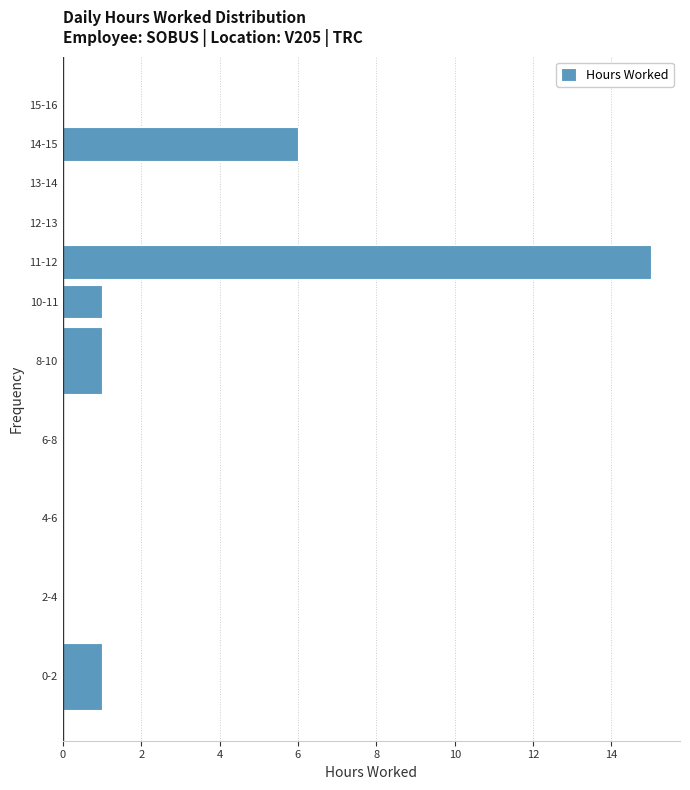

Reading bottom to top, transcribe all the data shown in this chart.

0-2=1	2-4=0	4-6=0	6-8=0	8-10=1	10-11=1	11-12=15	12-13=0	13-14=0	14-15=6	15-16=0